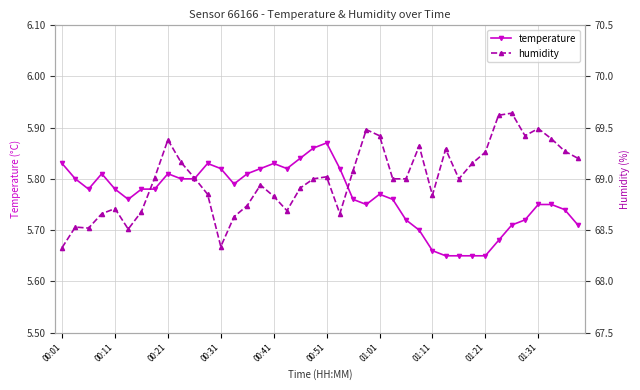

The humidity series shows 25.5 at 00:01. True or false?

False